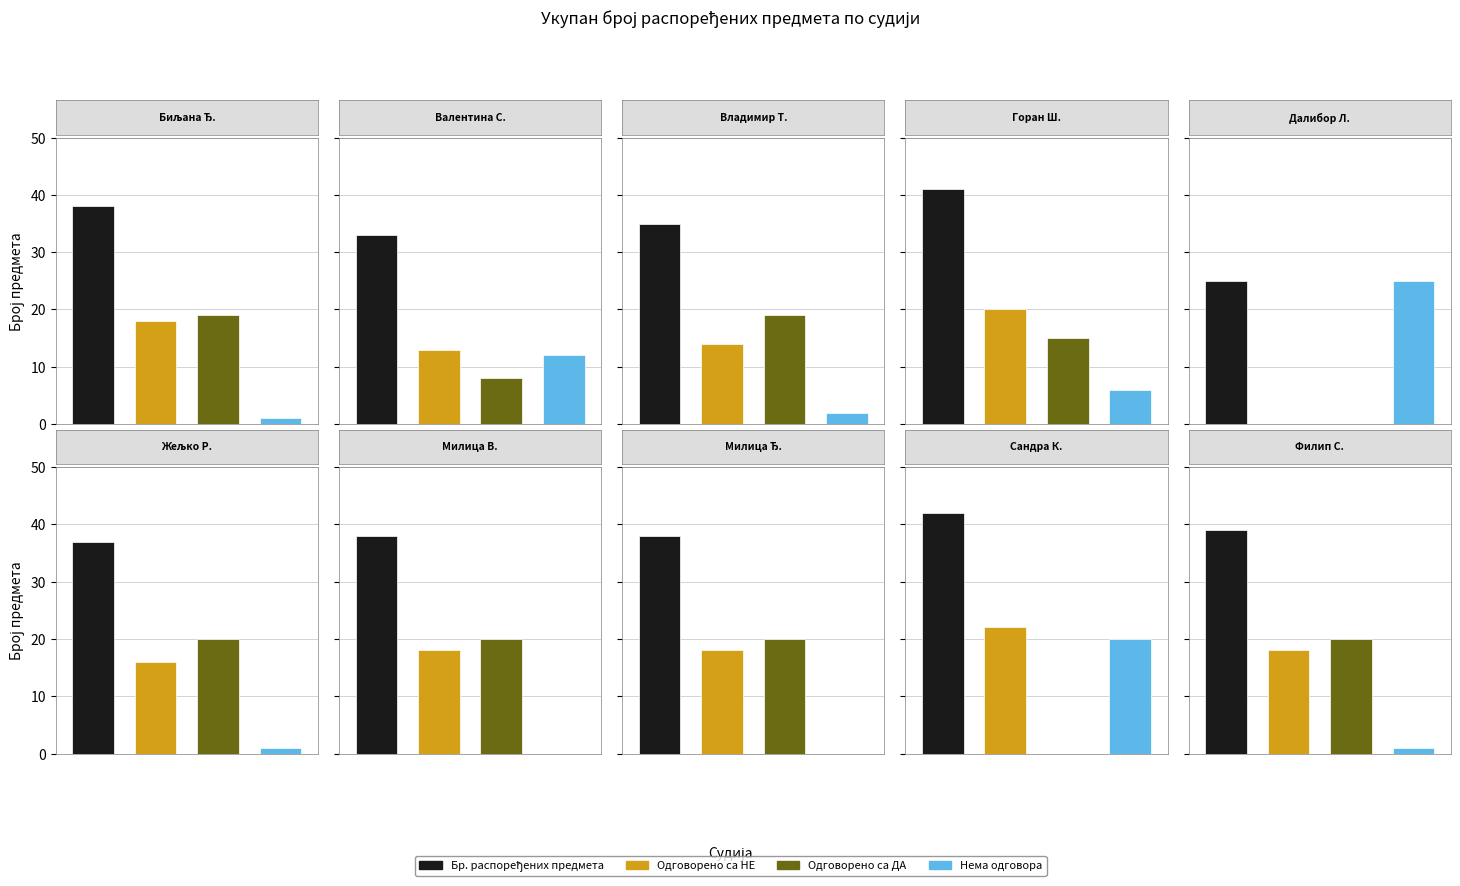

How many bars are there in total?

40